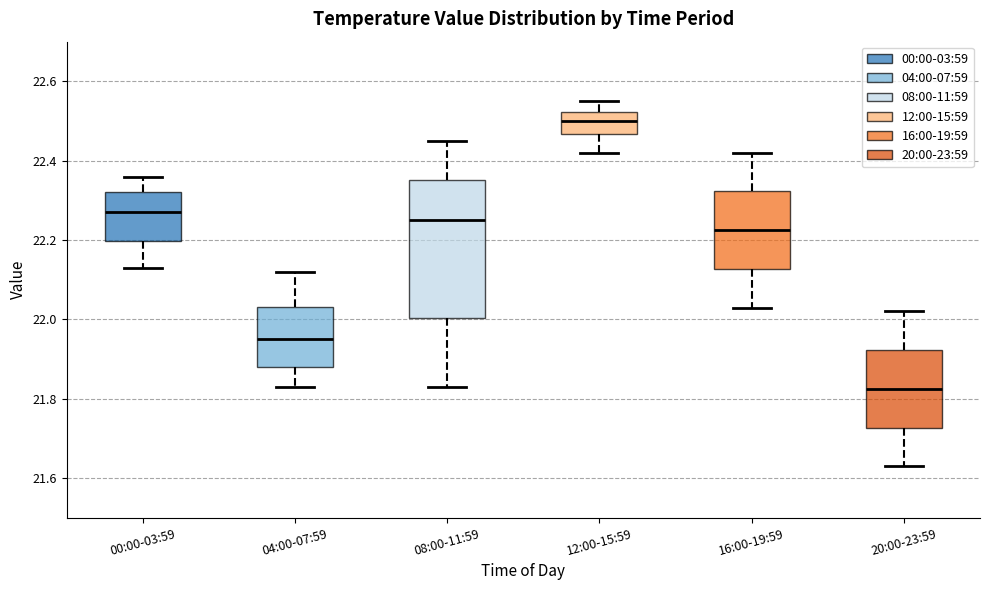

Comparing the boxes themselves (not the whiskers), which one is the tallest?

08:00-11:59